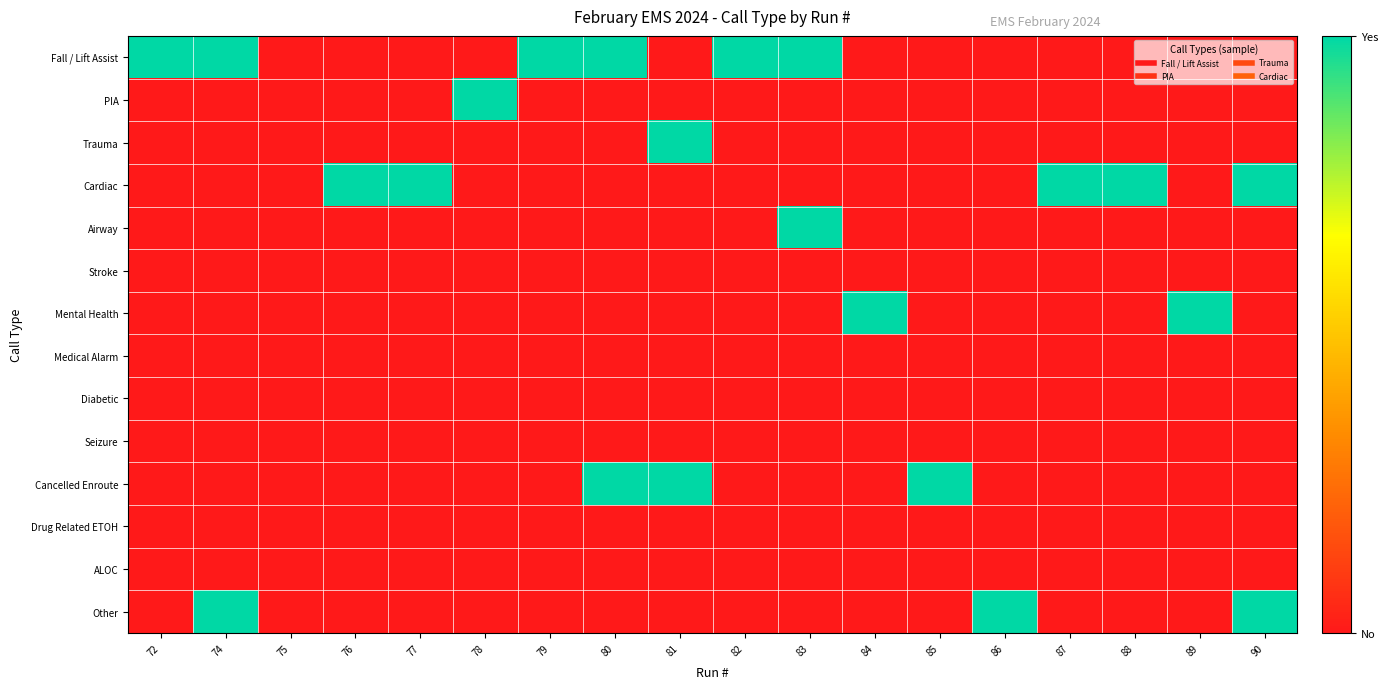

Rank the series by their maximum value, from highest to lowest.

Fall / Lift Assist, PIA, Trauma, Cardiac, Airway, Mental Health, Cancelled Enroute, Other, Stroke, Medical Alarm, Diabetic, Seizure, Drug Related ETOH, ALOC